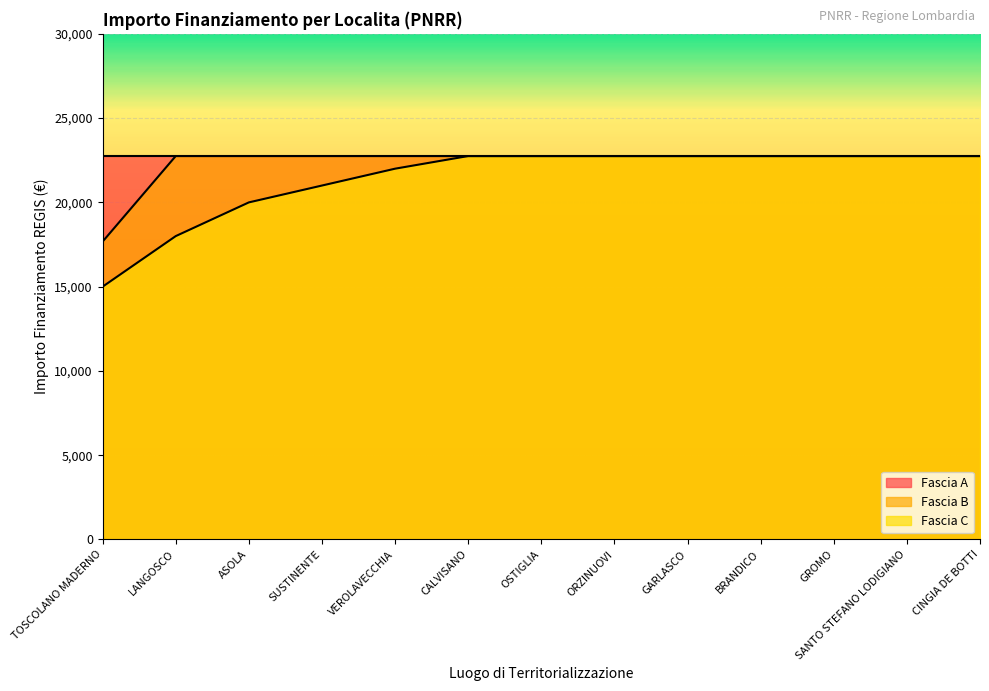

What position from the left is BRANDICO?

10